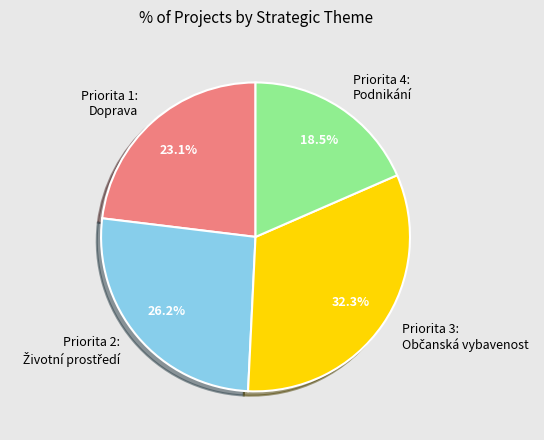

Is Priorita 1: Doprava the majority of the pie?

No